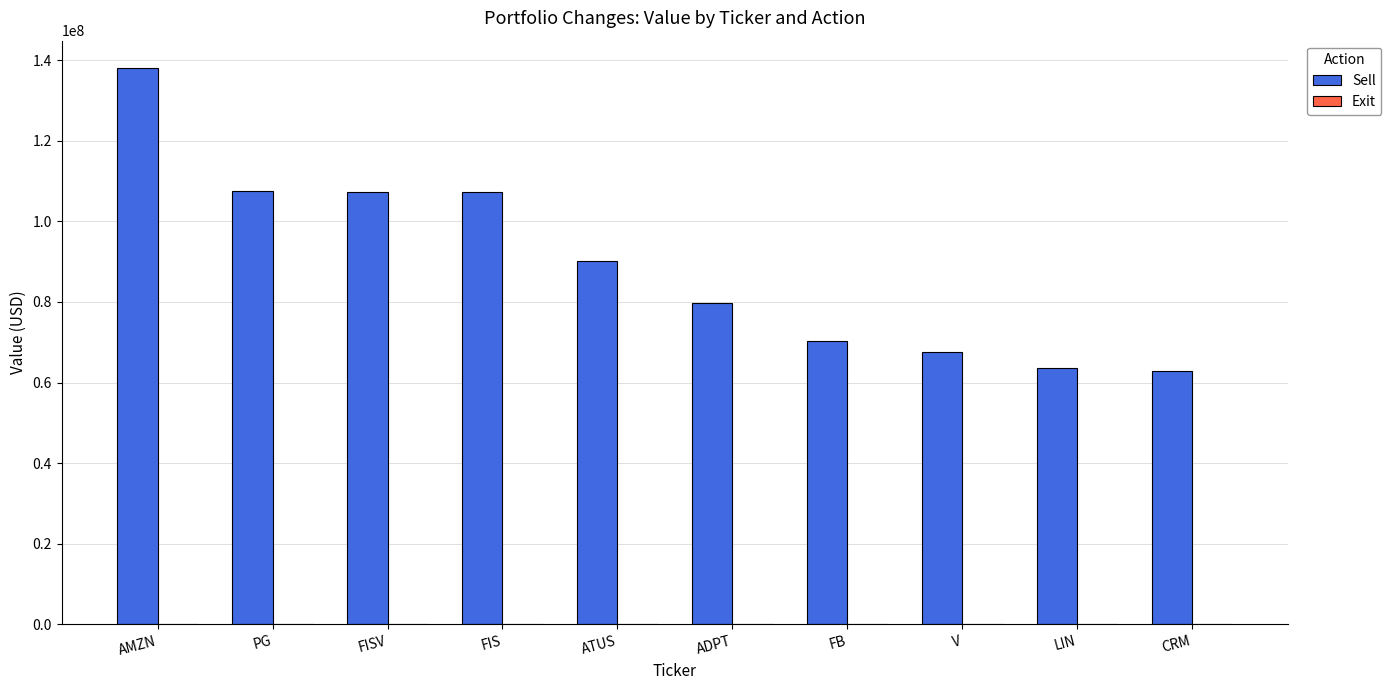

At which category does the chart reach its peak across all series?

AMZN